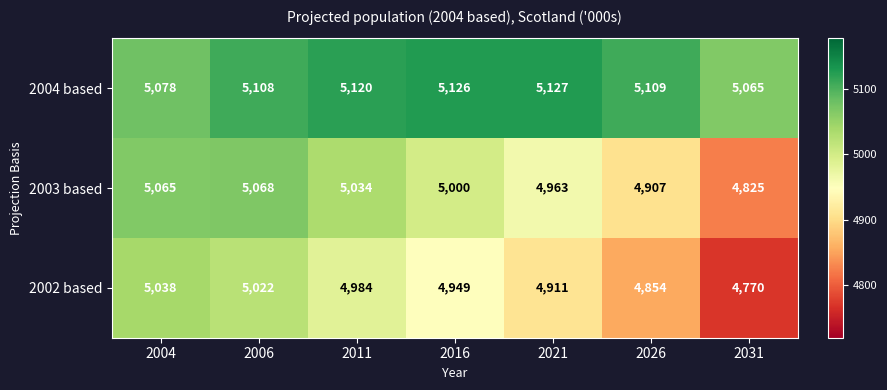

Between 2004 and 2021, which series saw the biggest shift?

2002 based